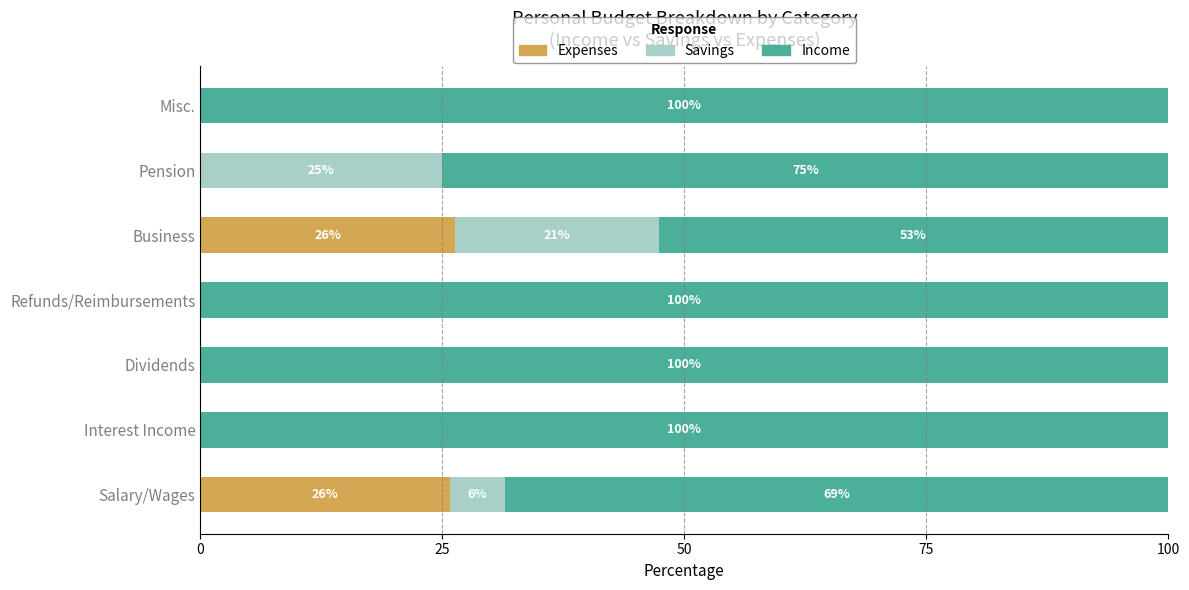

The value of Expenses at Business is 17.1. True or false?

False